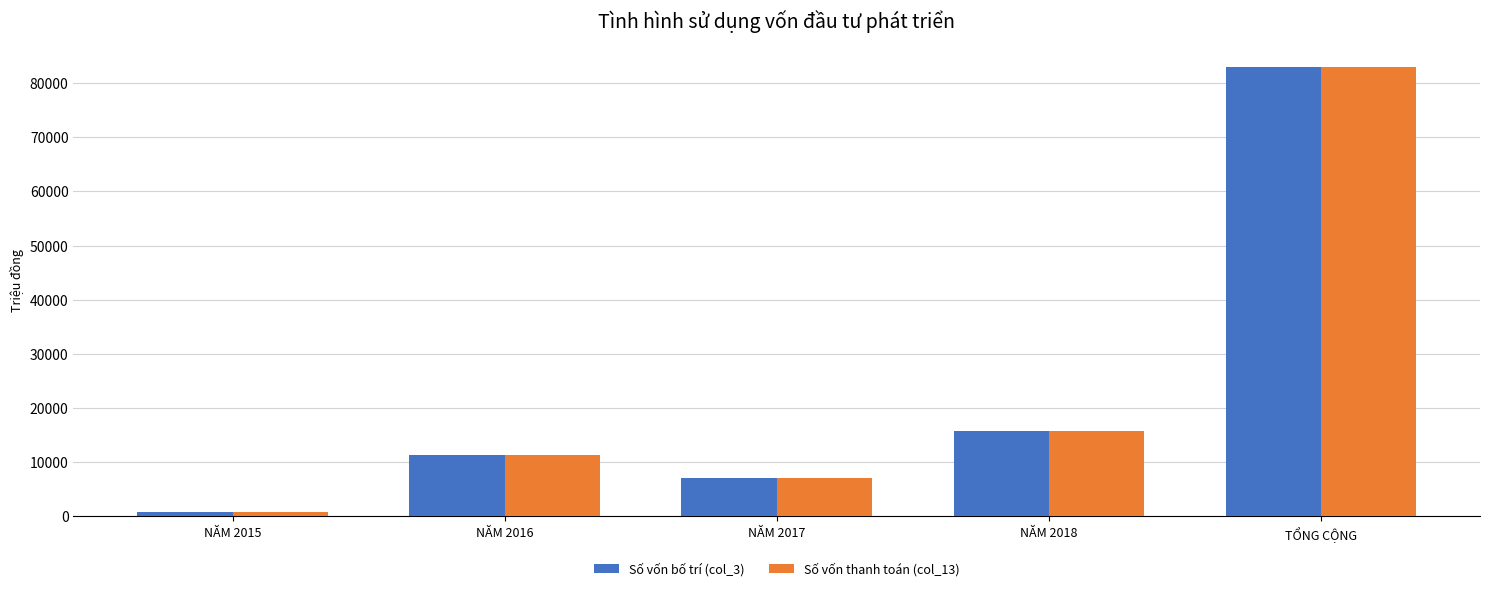

Is it true that Số vốn bố trí (col_3) equals 48427.9 at TỔNG CỘNG?

False